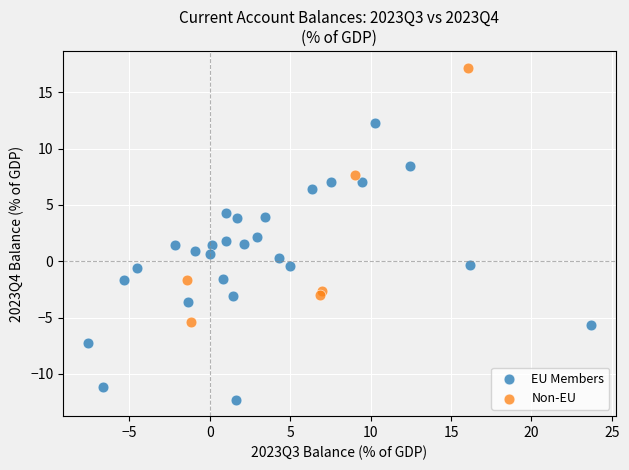

Which series contains the highest Y value?

Non-EU